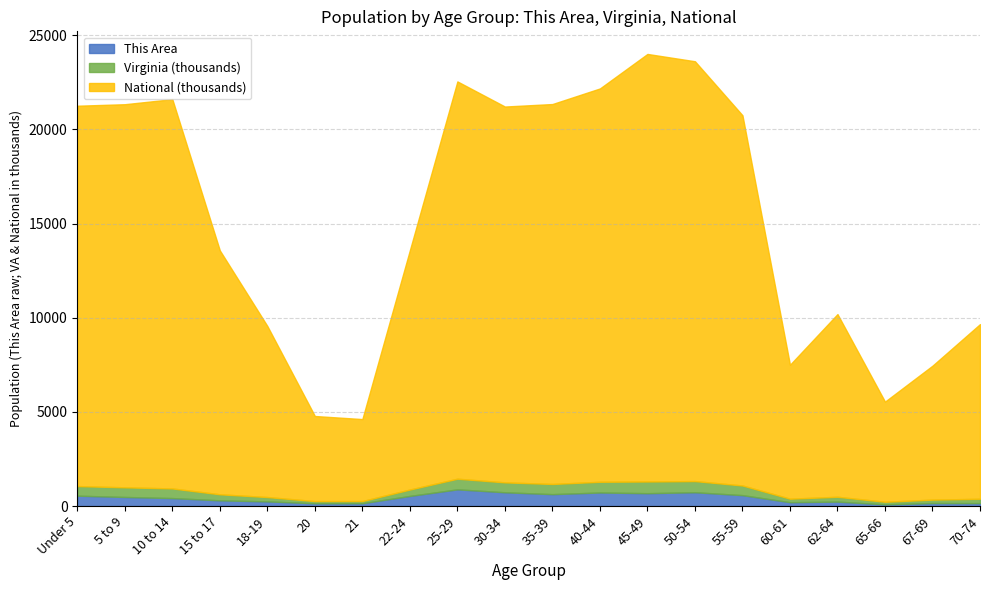

How many values in the Virginia series are below 509625?

10